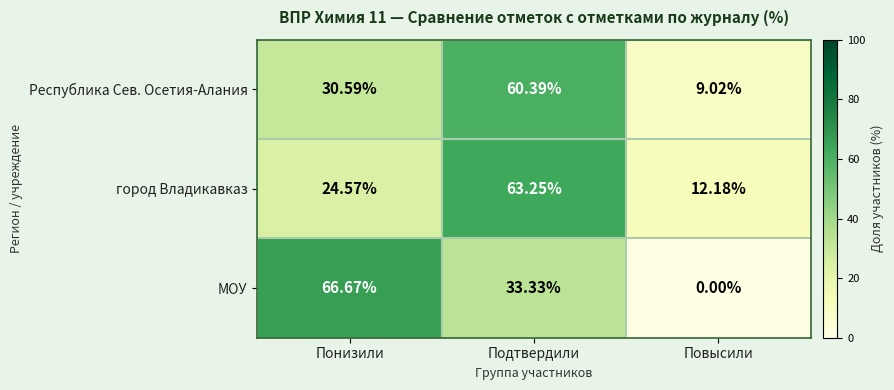

What is the spread (max minus min) of values at Понизили?

42.1